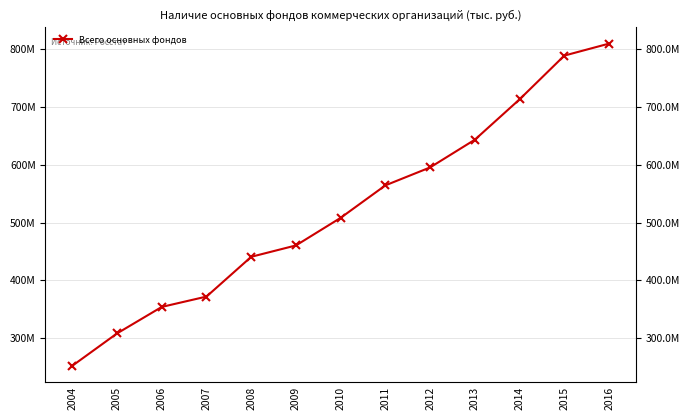

What is the minimum value shown in the chart?

252373000